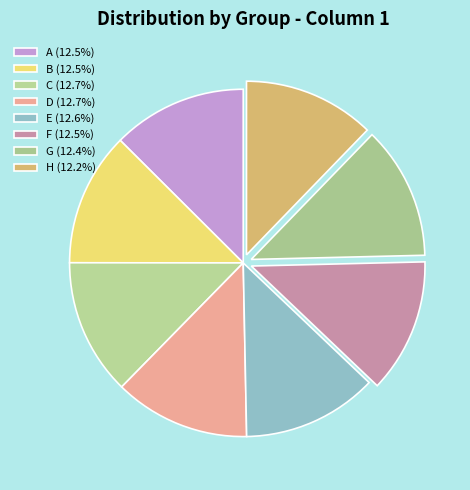

How many segments does this pie chart have?

8